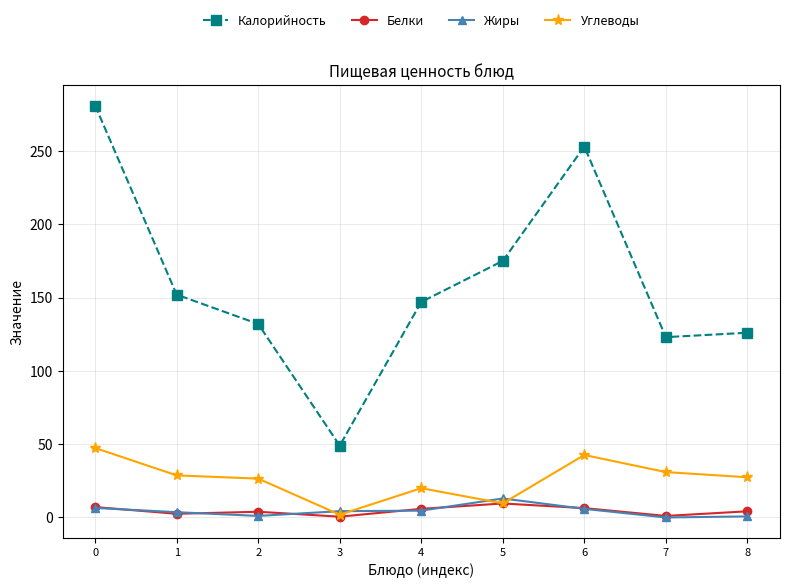

What is the sum of all Белки values?

41.1